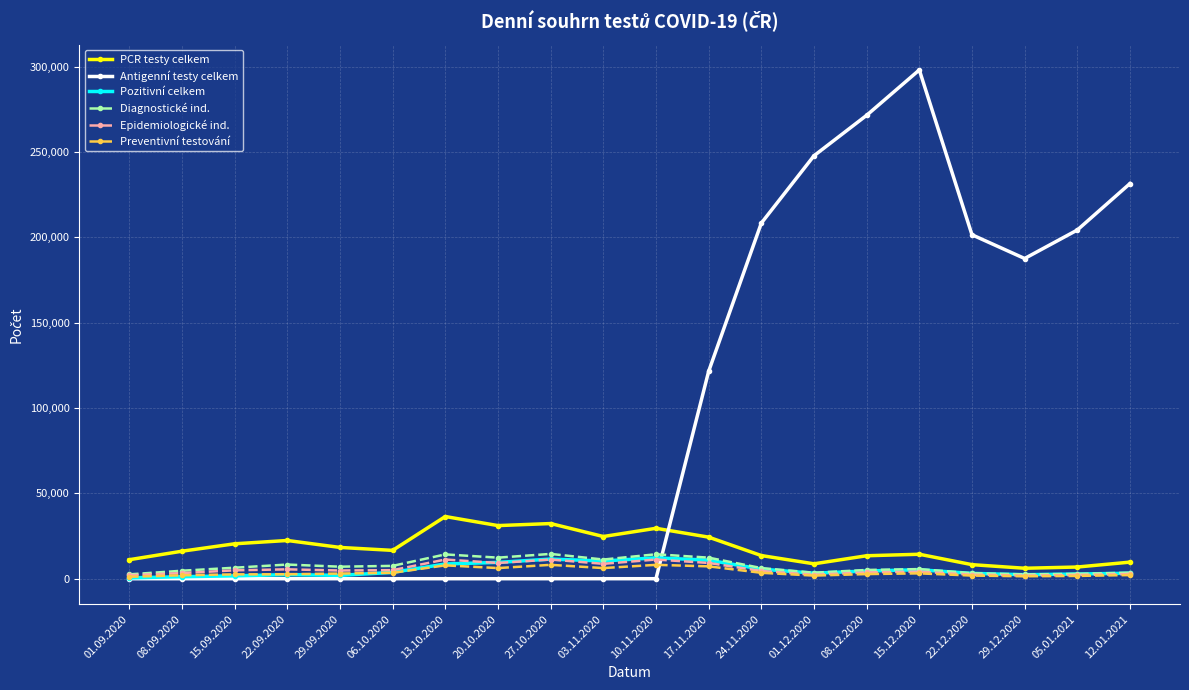

At which category is the sum across all series the highest?

15.12.2020